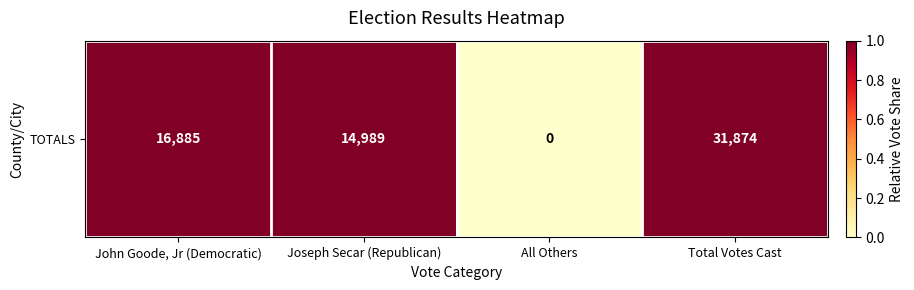

Is it true that the value at Total Votes Cast is 2?

False